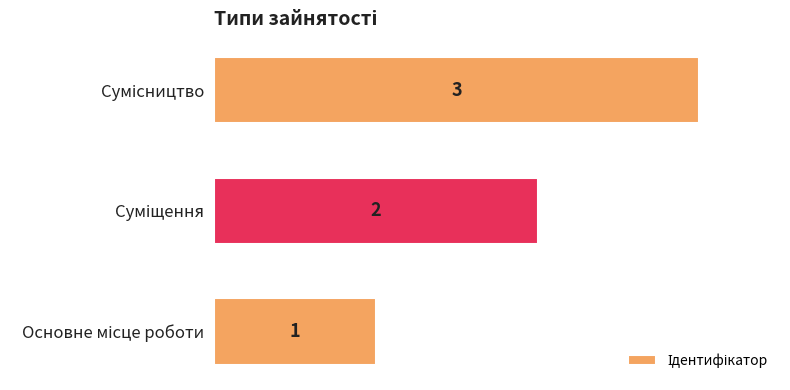

What is the sum of all values?

6